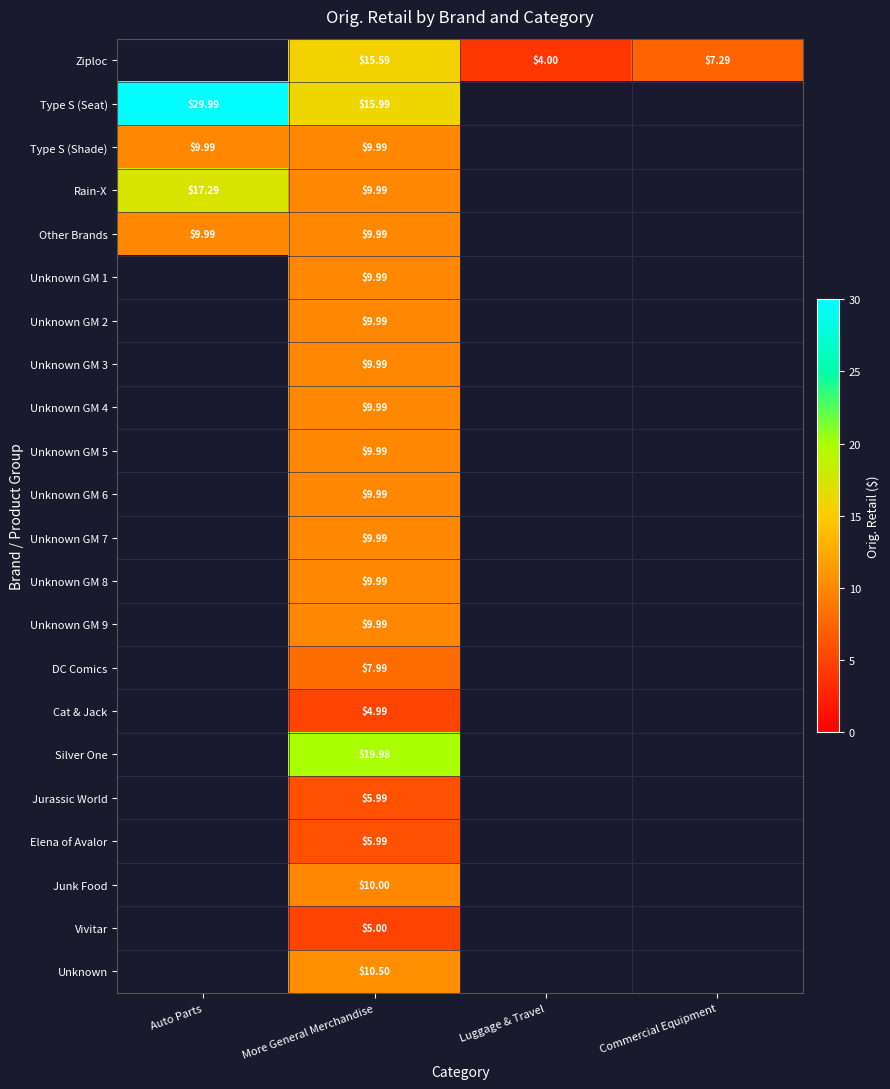

What is the greatest value displayed?

30.0